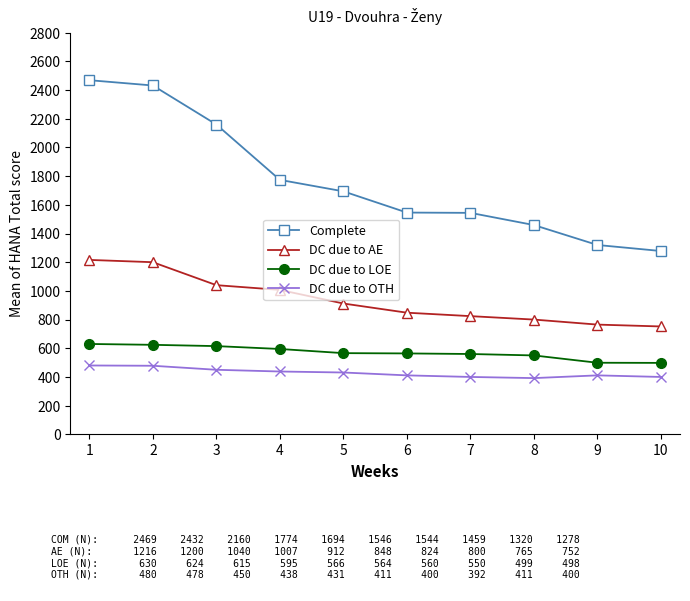

How many values in the DC due to AE series are below 912?

5